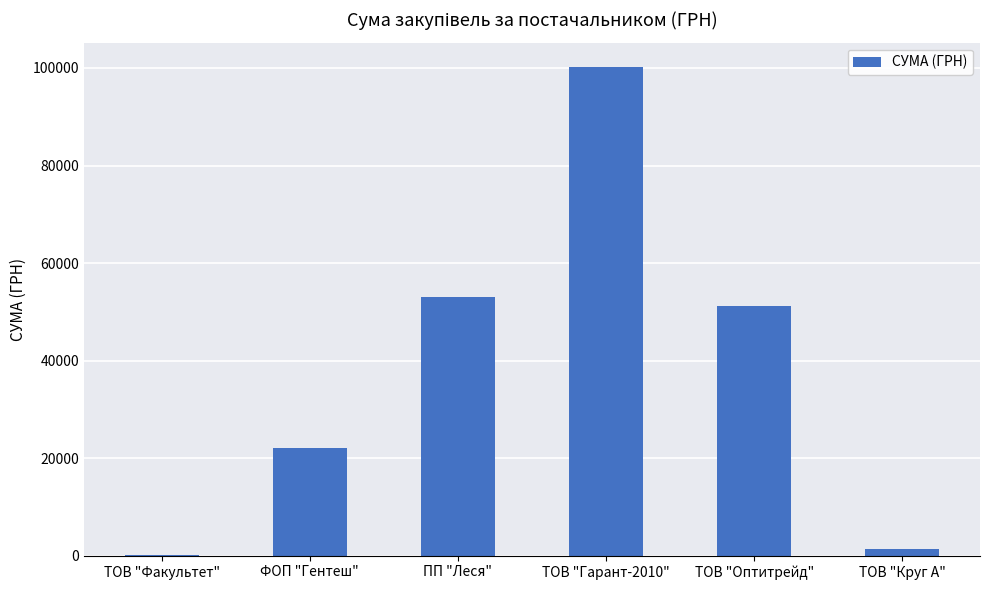

What is the average value?

38041.0